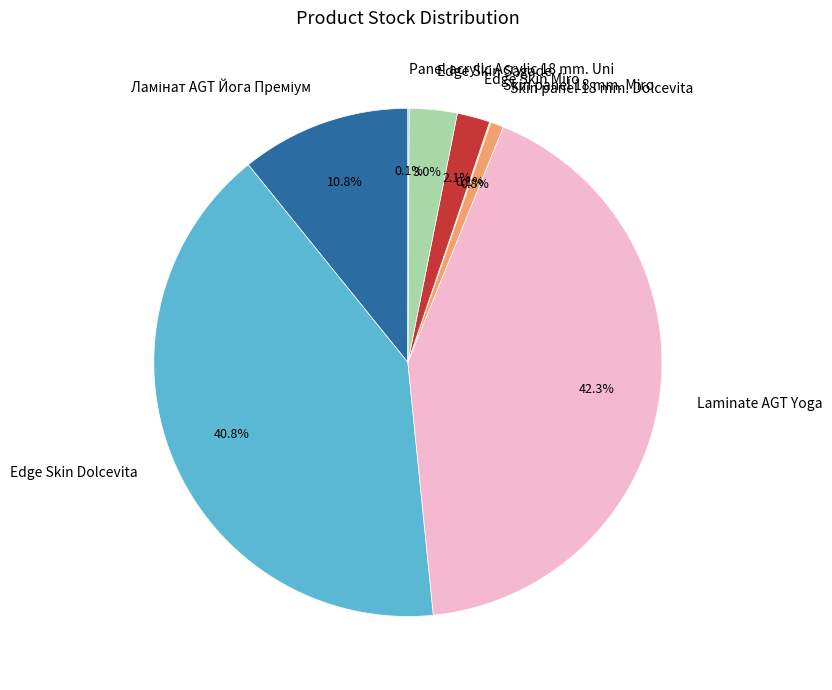

To the nearest percent, what percentage of the pie is Edge Skin Sagade?

3%